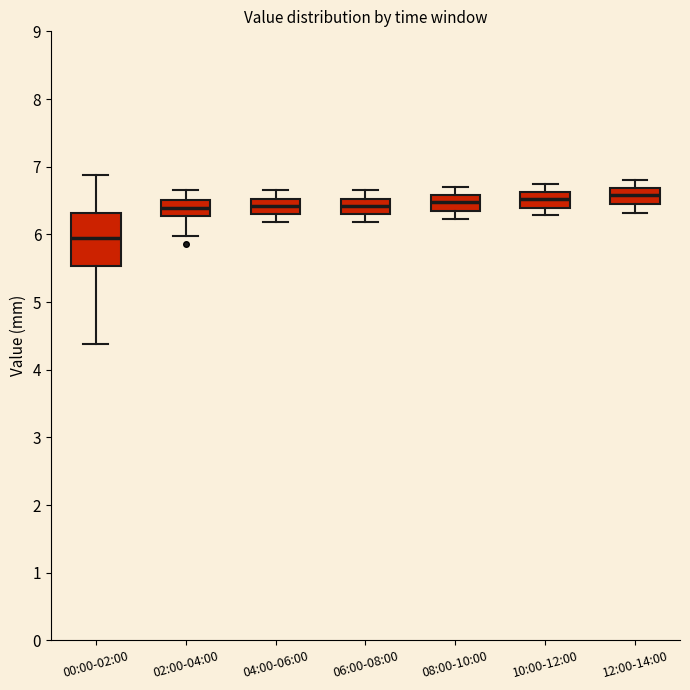

Reading left to right, transcribe this box plot: for each box, give where its median line is, the range the box spans, and where its two whiskers end, as read against the y-axis. The values are not printed on the chart, so give them approximately, as read against the axis.

00:00-02:00: median 5.9, box 5.5 to 6.3, whiskers 4.4 to 6.9
02:00-04:00: median 6.4, box 6.3 to 6.5, whiskers 6.0 to 6.7
04:00-06:00: median 6.4, box 6.3 to 6.5, whiskers 6.2 to 6.7
06:00-08:00: median 6.4, box 6.3 to 6.5, whiskers 6.2 to 6.7
08:00-10:00: median 6.5, box 6.3 to 6.6, whiskers 6.2 to 6.7
10:00-12:00: median 6.5, box 6.4 to 6.6, whiskers 6.3 to 6.8
12:00-14:00: median 6.6, box 6.4 to 6.7, whiskers 6.3 to 6.8